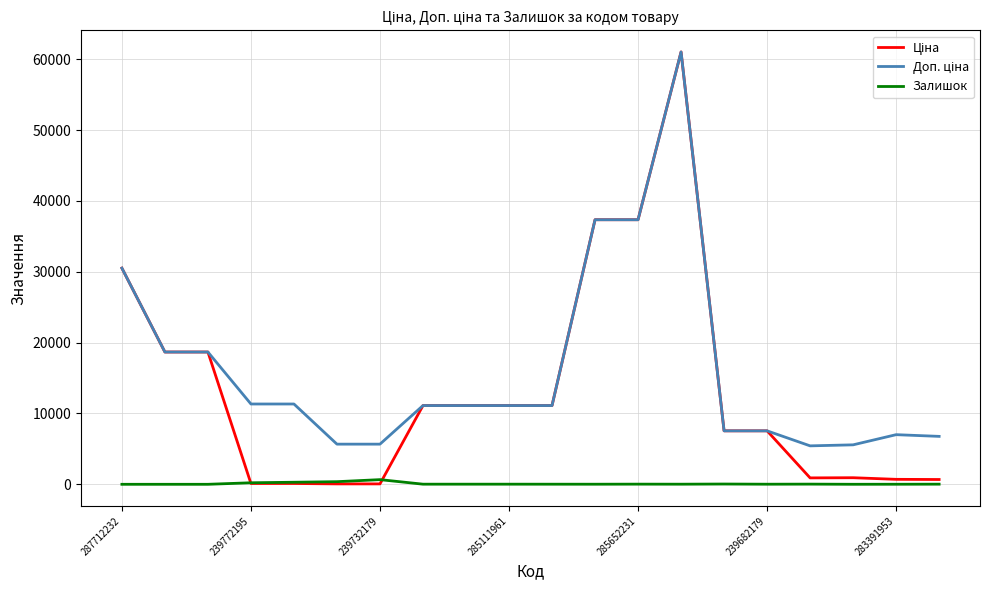

What is the difference between the maximum and second lowest values in the Залишок series?

658.0